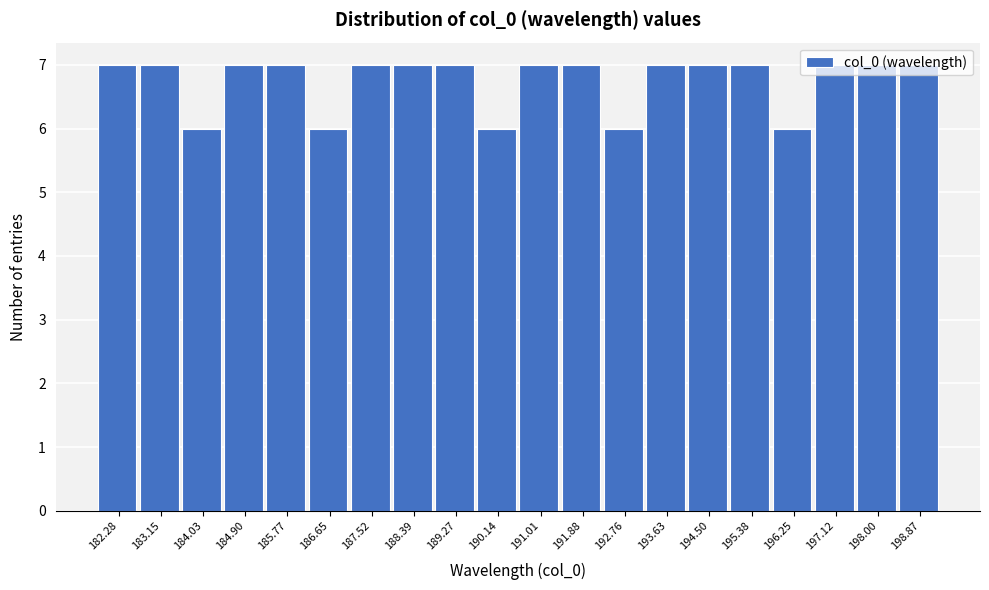

Reading left to right, list every bar in this chart as the range it spans on the x-axis followed by its height. Neither the bar edges nor the heights are printed on the chart, so give them approximately, as read against the axes.

181.8 to 182.7: 7
182.7 to 183.6: 7
183.6 to 184.5: 6
184.5 to 185.3: 7
185.3 to 186.2: 7
186.2 to 187.1: 6
187.1 to 188.0: 7
188.0 to 188.8: 7
188.8 to 189.7: 7
189.7 to 190.6: 6
190.6 to 191.4: 7
191.4 to 192.3: 7
192.3 to 193.2: 6
193.2 to 194.1: 7
194.1 to 194.9: 7
194.9 to 195.8: 7
195.8 to 196.7: 6
196.7 to 197.6: 7
197.6 to 198.4: 7
198.4 to 199.3: 7